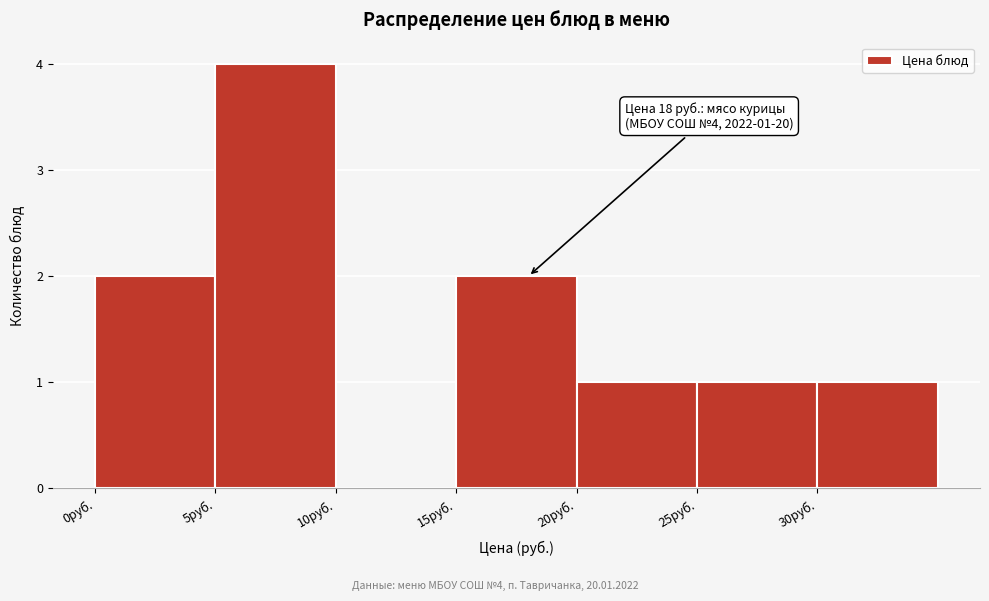

Which range on the x-axis has the tallest bar?

5 to 10